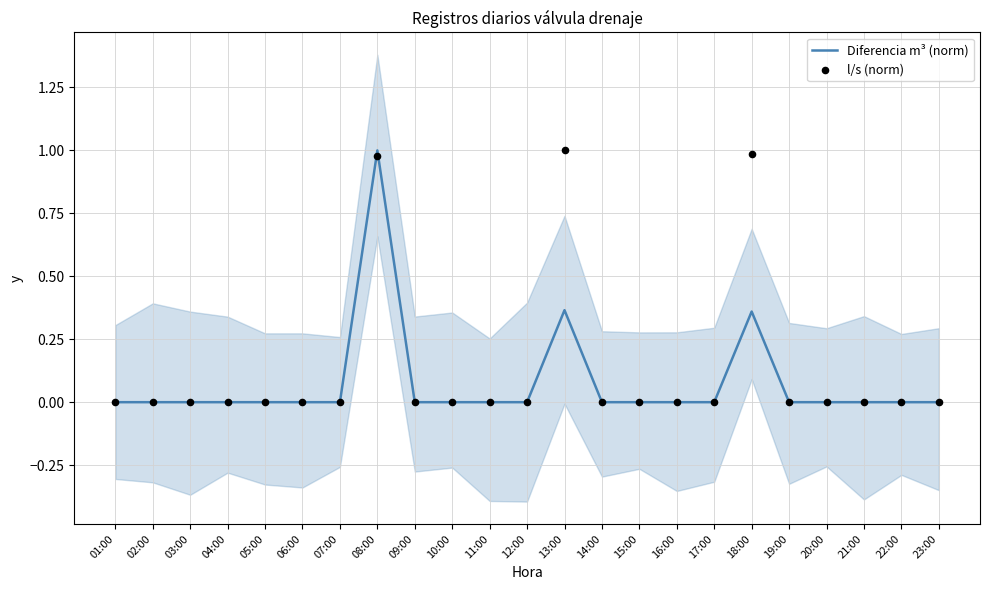

At which category is the sum across all series the highest?

08:00